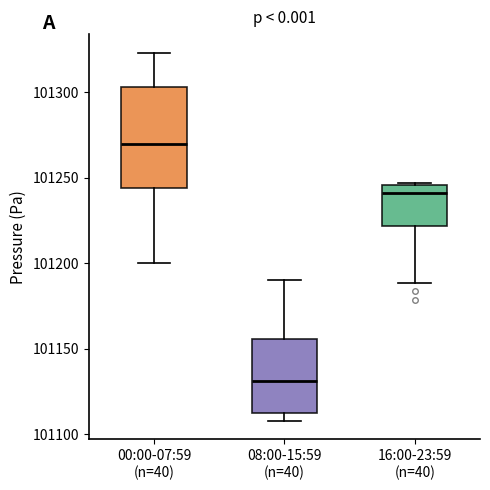

Reading left to right, read every box against the y-axis: the position of its median line, the range the box covers, and the ends of its whiskers. The values are not printed on the chart, so give them approximately, as read against the axis.

00:00-07:59 (n=40): median 101270, box 101245 to 101305, whiskers 101200 to 101325
08:00-15:59 (n=40): median 101130, box 101115 to 101155, whiskers 101110 to 101190
16:00-23:59 (n=40): median 101240, box 101220 to 101245, whiskers 101190 to 101245